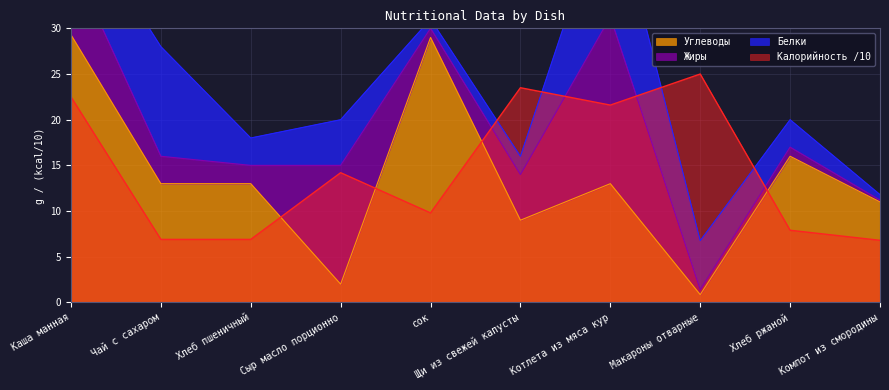

Is it true that Калорийность /10 equals 10.6 at Хлеб пшеничный?

False